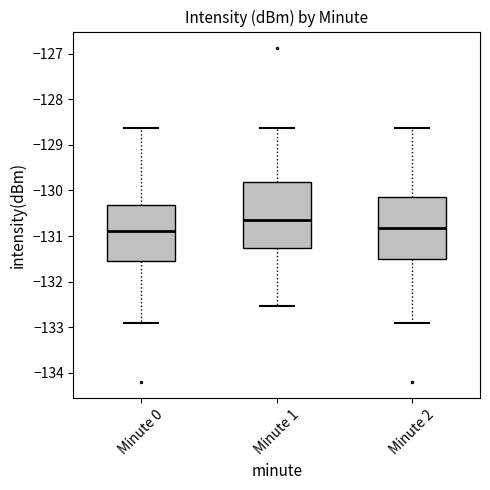

Reading left to right, transcribe this box plot: for each box, give where its median line is, the range the box spans, and where its two whiskers end, as read against the y-axis. The values are not printed on the chart, so give them approximately, as read against the axis.

Minute 0: median -130.9, box -131.5 to -130.3, whiskers -132.9 to -128.6
Minute 1: median -130.6, box -131.3 to -129.8, whiskers -132.5 to -128.6
Minute 2: median -130.8, box -131.5 to -130.2, whiskers -132.9 to -128.6